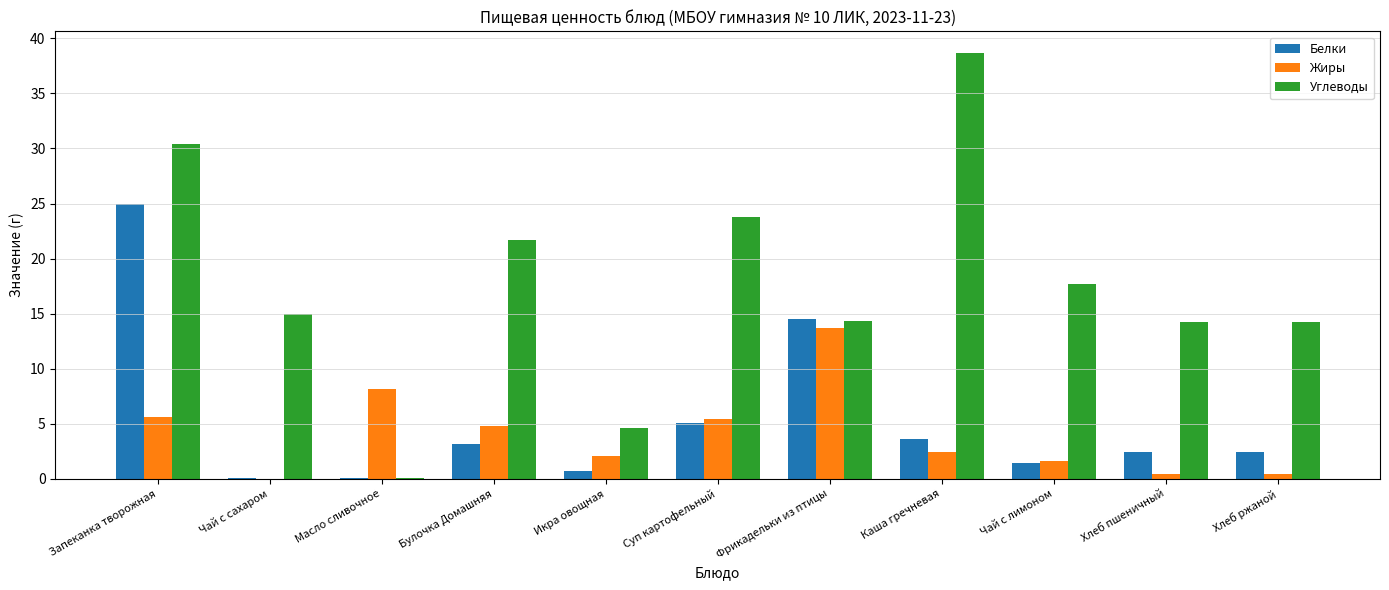

What is the total value across all series at Каша гречневая?

44.7